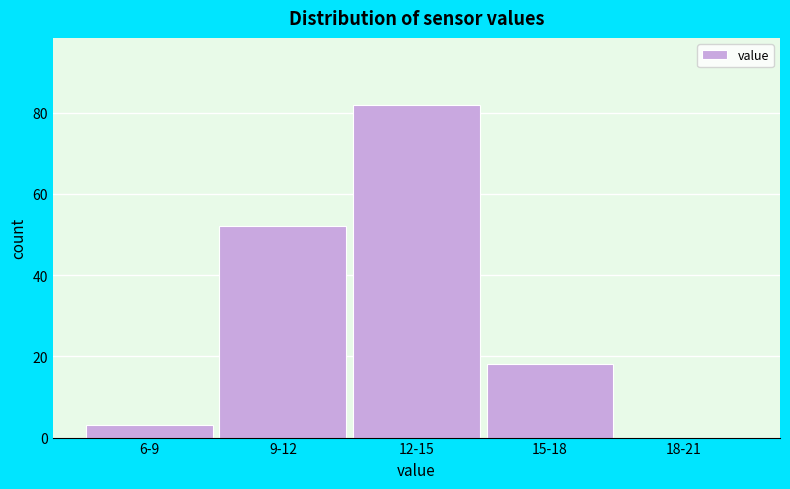

Reading right to left, what are all the values shown in this chart?

18-21=0	15-18=18	12-15=82	9-12=52	6-9=3